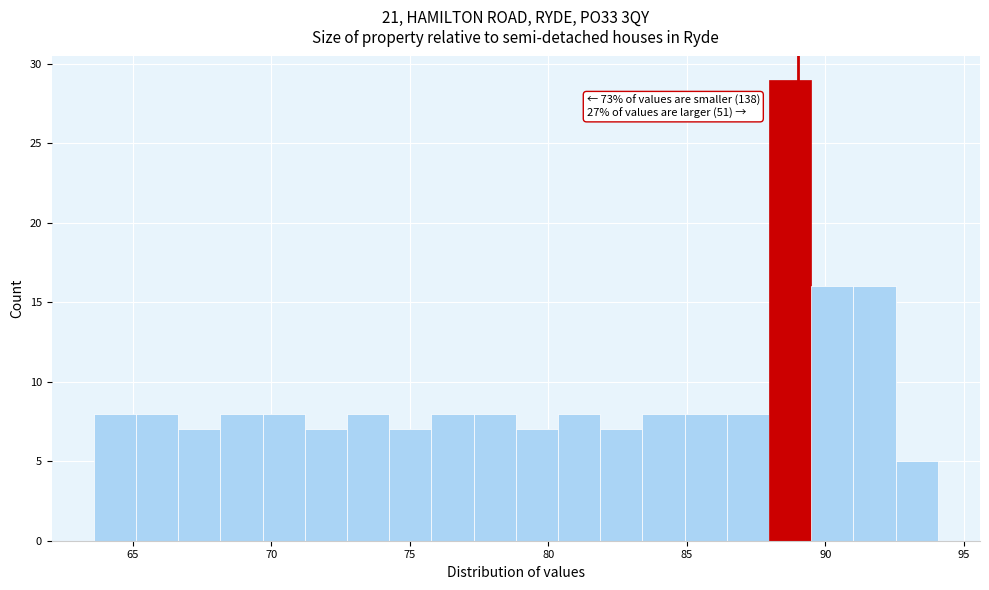

Around what value on the x-axis is the tallest bar? Give the approximate position of its centre, as read against the axis.

88.5